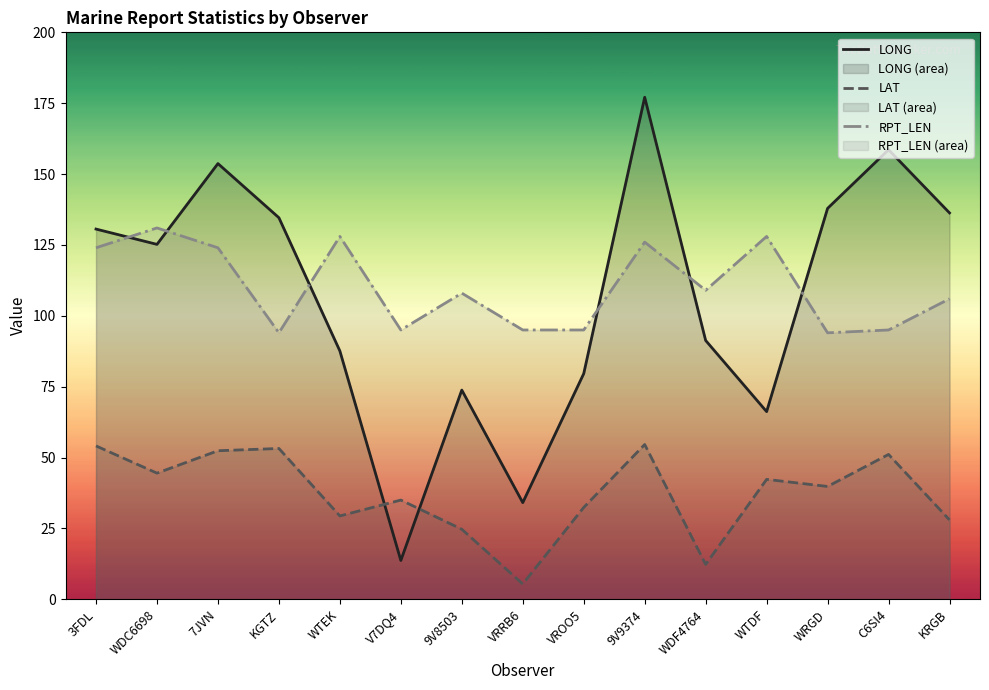

Rank the series by their maximum value, from highest to lowest.

LONG, RPT_LEN, LAT